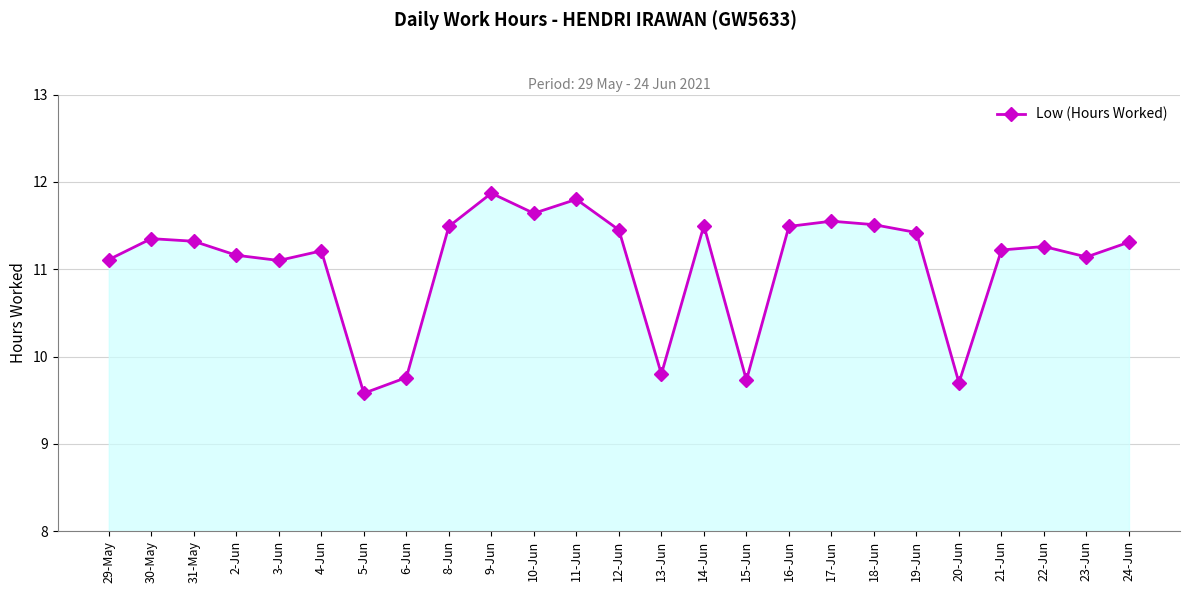

What is the sum of the values at 4-Jun and 15-Jun?

20.9